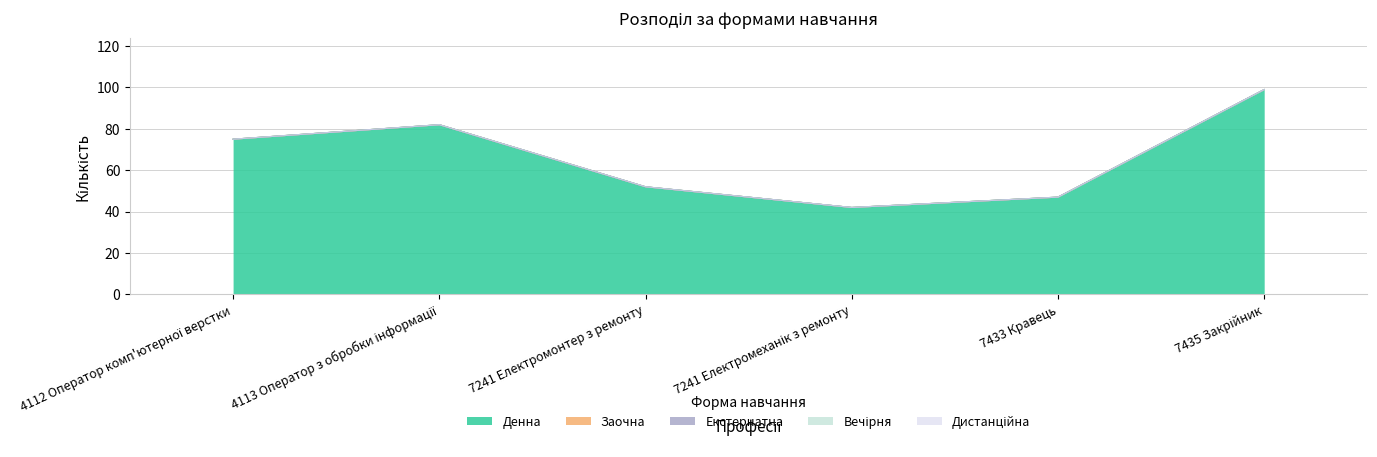

Does the chart have visible grid lines?

Yes